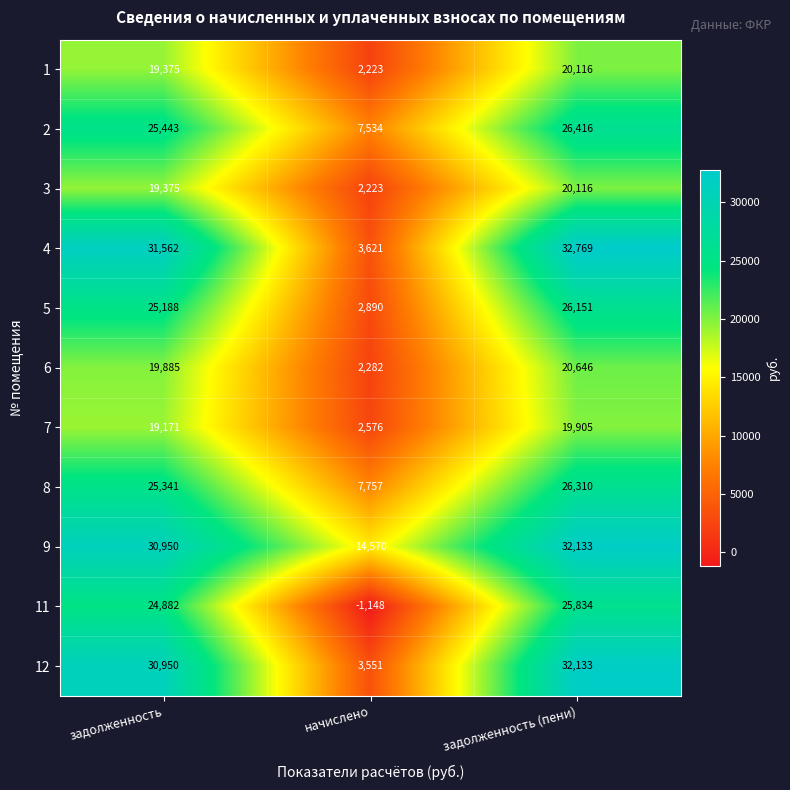

The 1 series shows 5835 at задолженность. True or false?

False